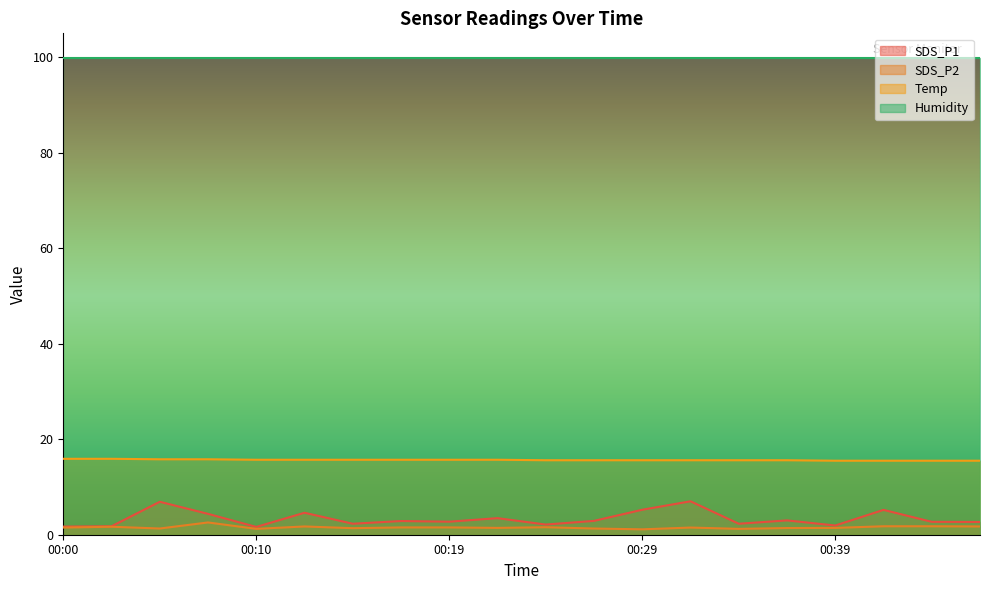

True or false: SDS_P2 and SDS_P1 cross at least once.

False